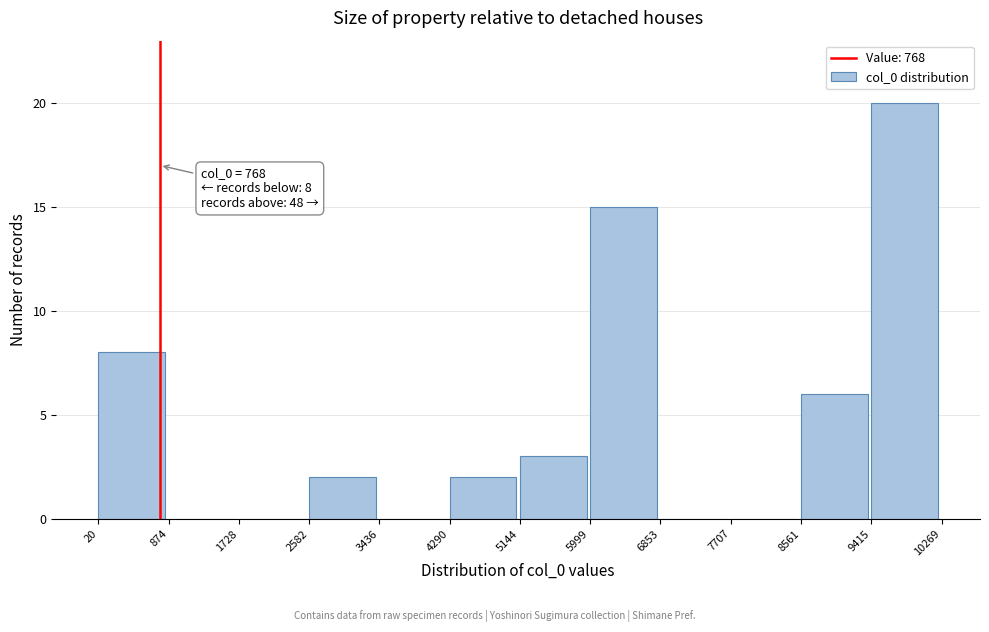

Which range on the x-axis has the tallest bar?

9415 to 10269